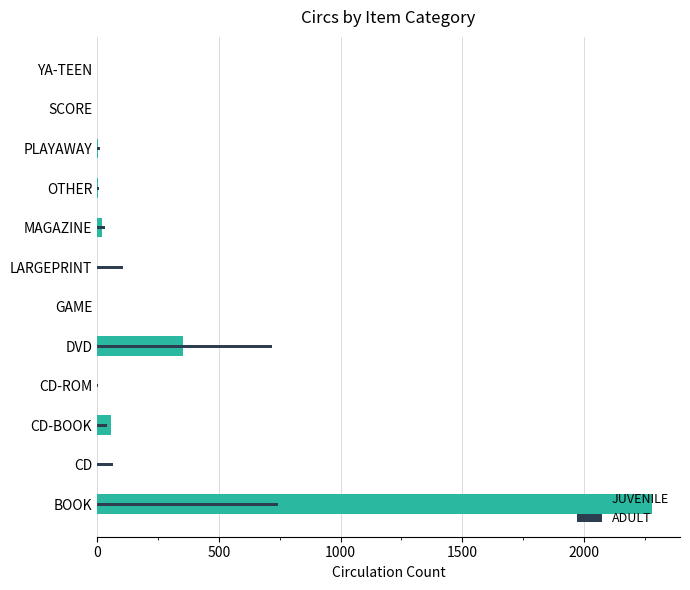

What is the value of the JUVENILE bar at the 2nd from the left?

1